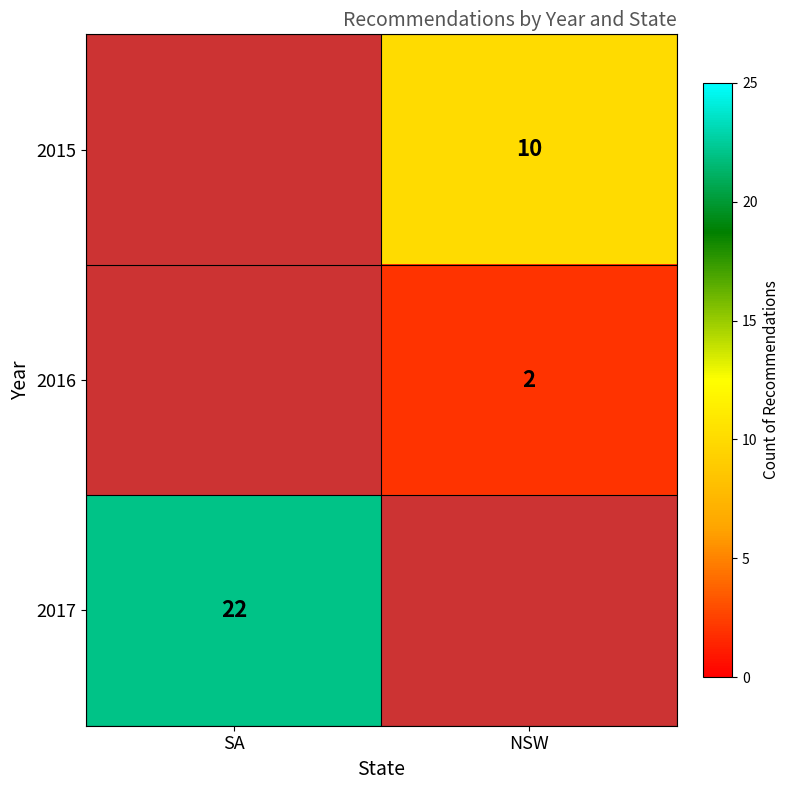

Which label corresponds to the largest value in the chart?

SA